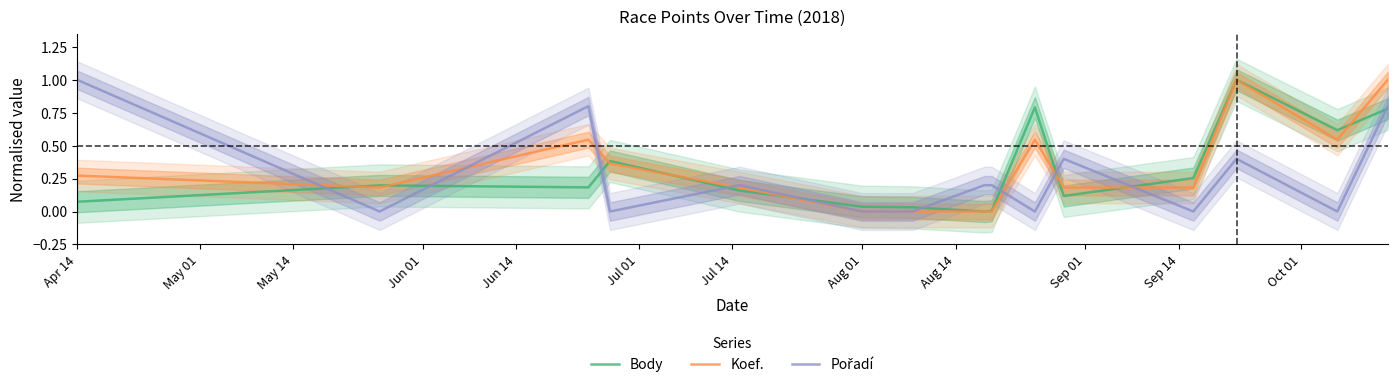

What is the maximum value for Koef.?

1.0